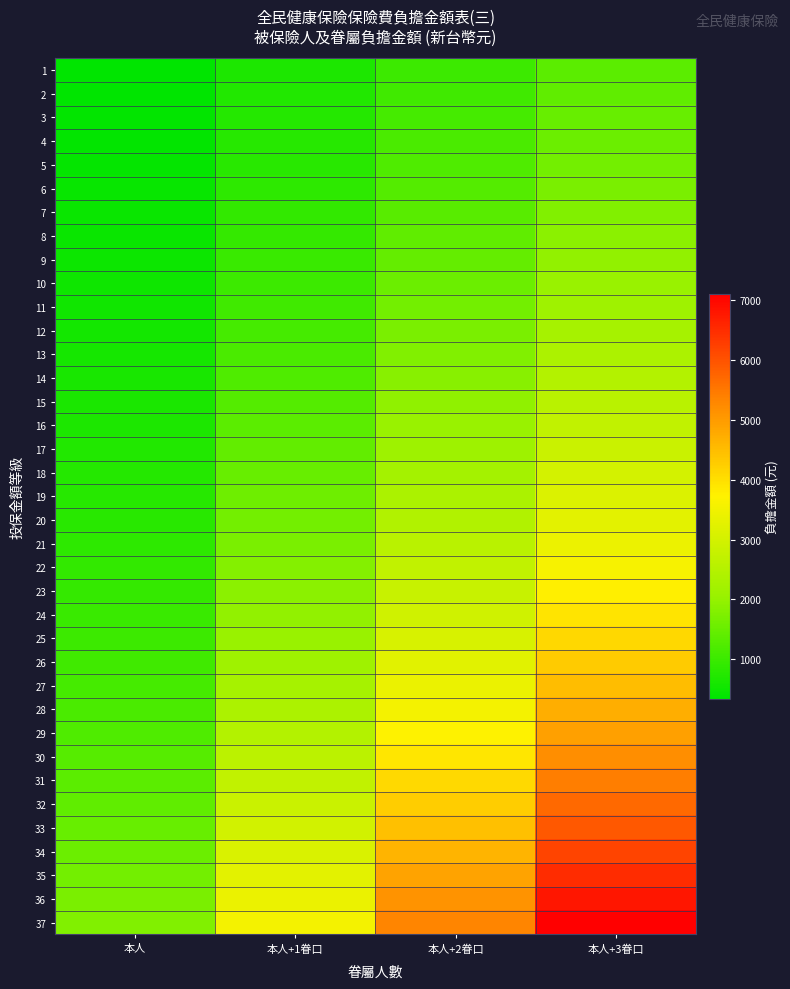

What is the difference between the highest and lowest values at 本人+2眷口?

4317